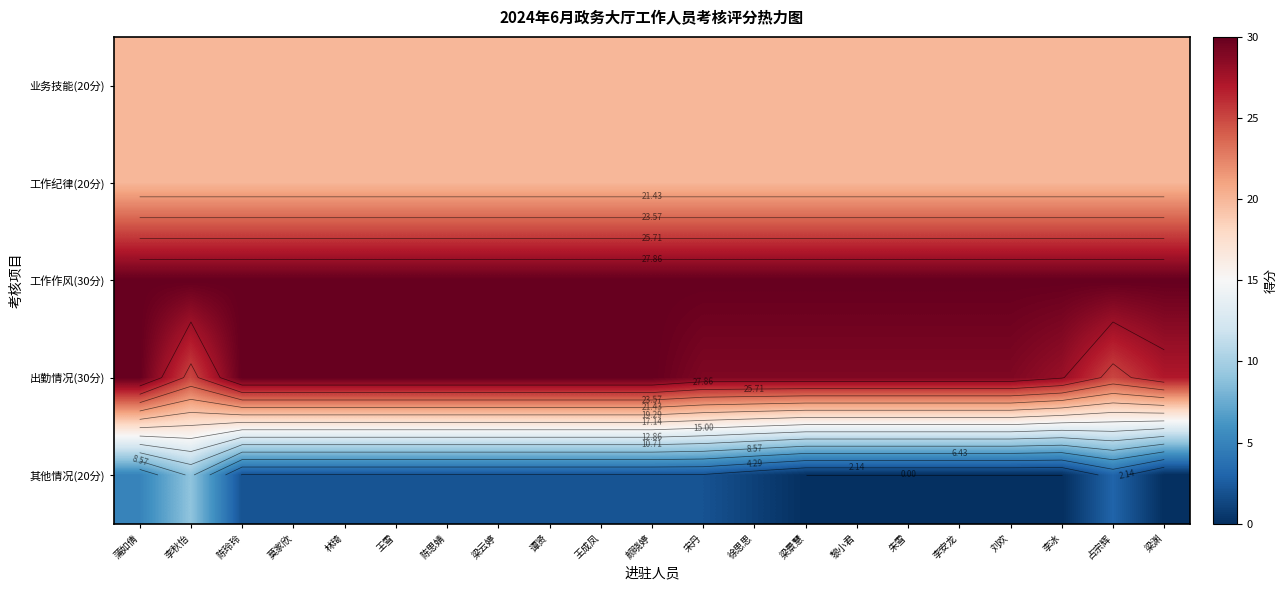

Between 王雪 and 宋丹, which is larger?

王雪